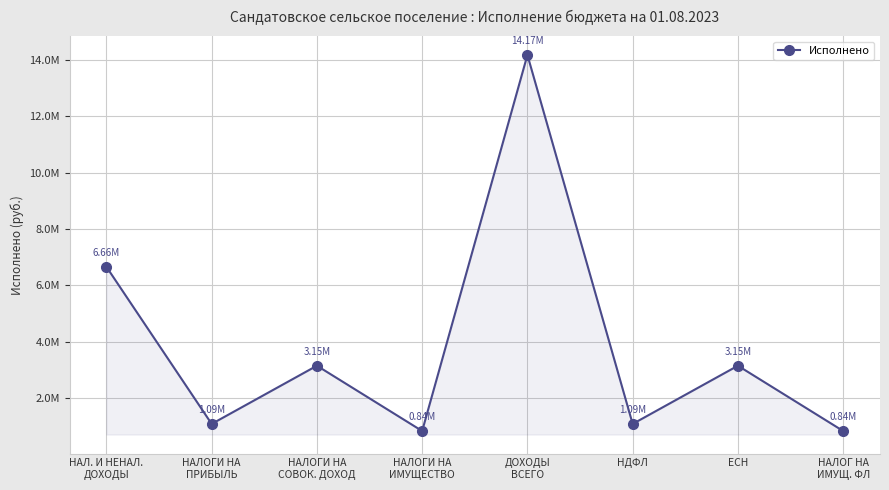

Between ДОХОДЫ
ВСЕГО and НАЛОГИ НА
ИМУЩЕСТВО, which is larger?

ДОХОДЫ
ВСЕГО